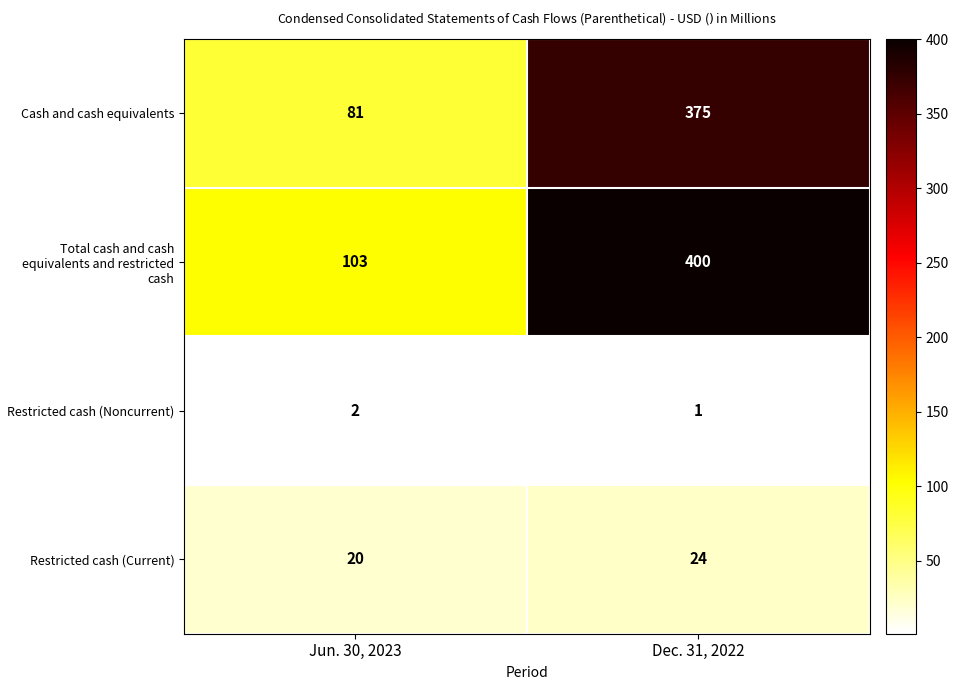

List the series in order of their peak value, lowest first.

Restricted cash (Noncurrent), Restricted cash (Current), Cash and cash equivalents, Total cash and cash equivalents and restricted cash